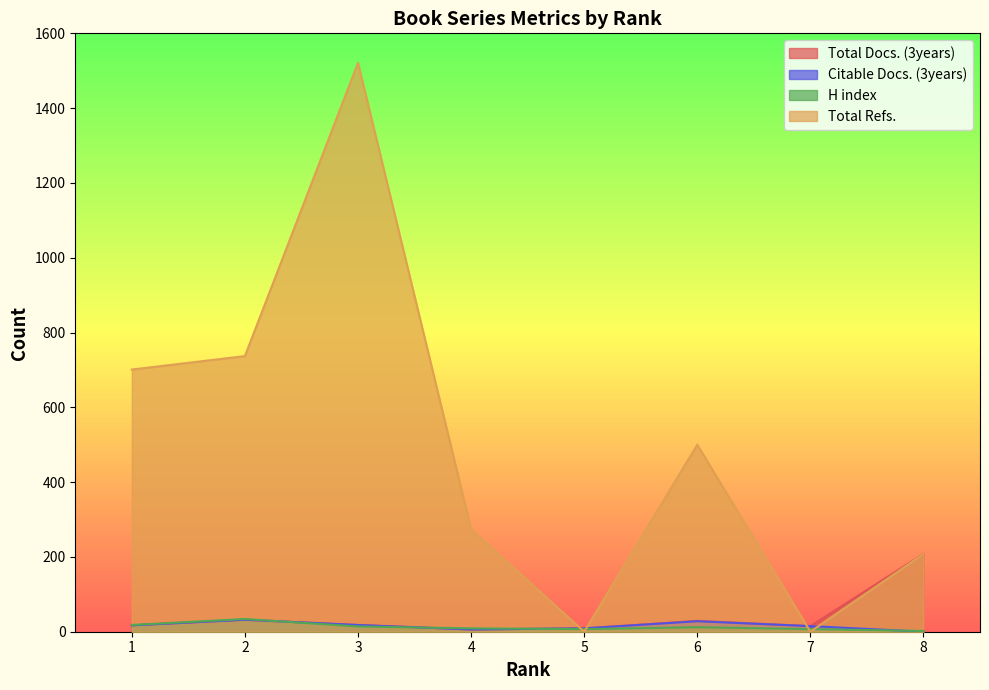

What are all the series names shown in the legend?

Total Docs. (3years), Citable Docs. (3years), H index, Total Refs.